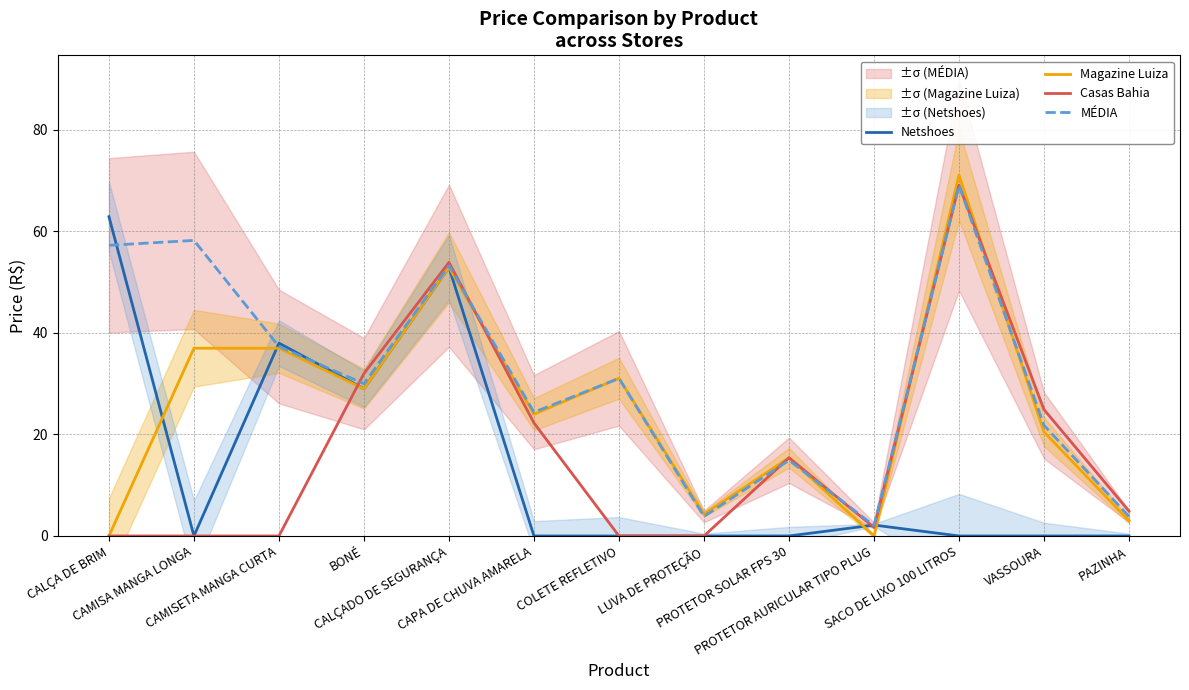

What is the spread (max minus min) of values at LUVA DE PROTEÇÃO?

4.3